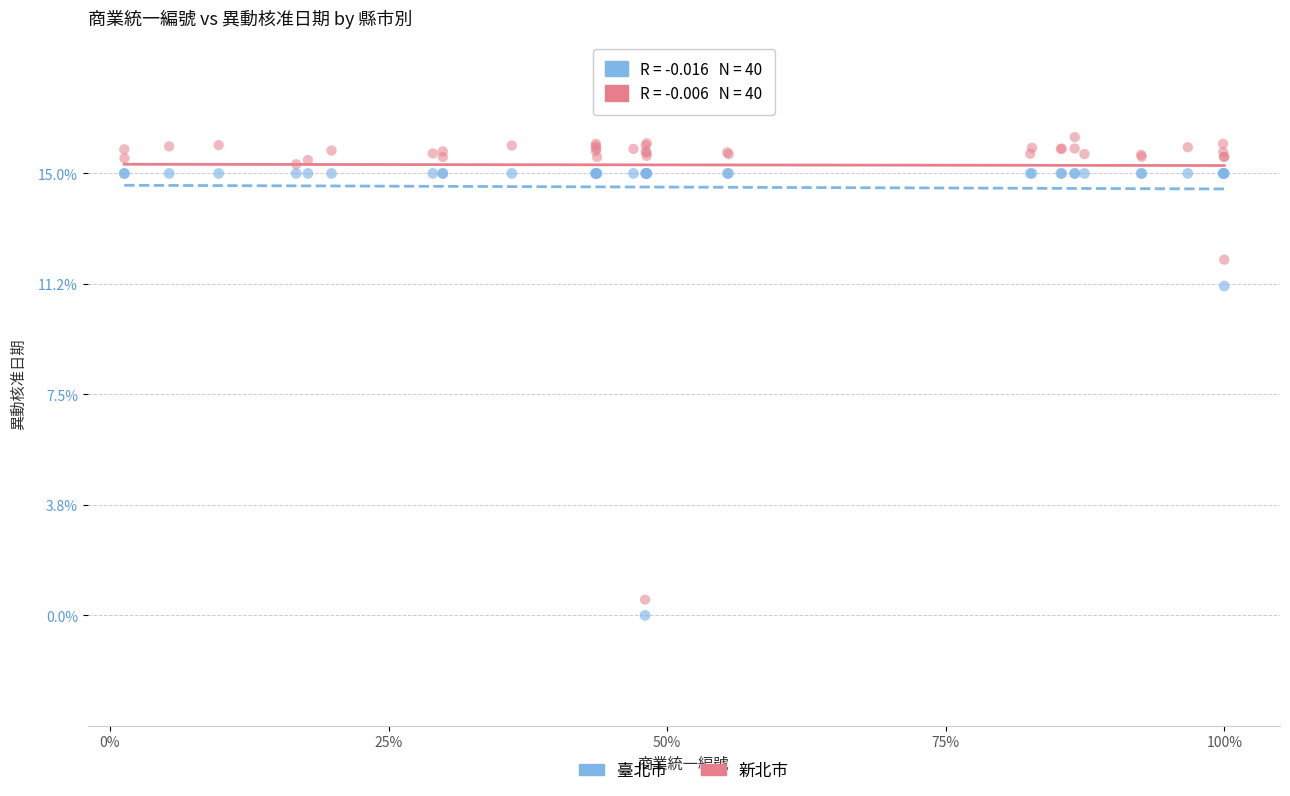

Which series has the largest Y range (max minus min)?

新北市